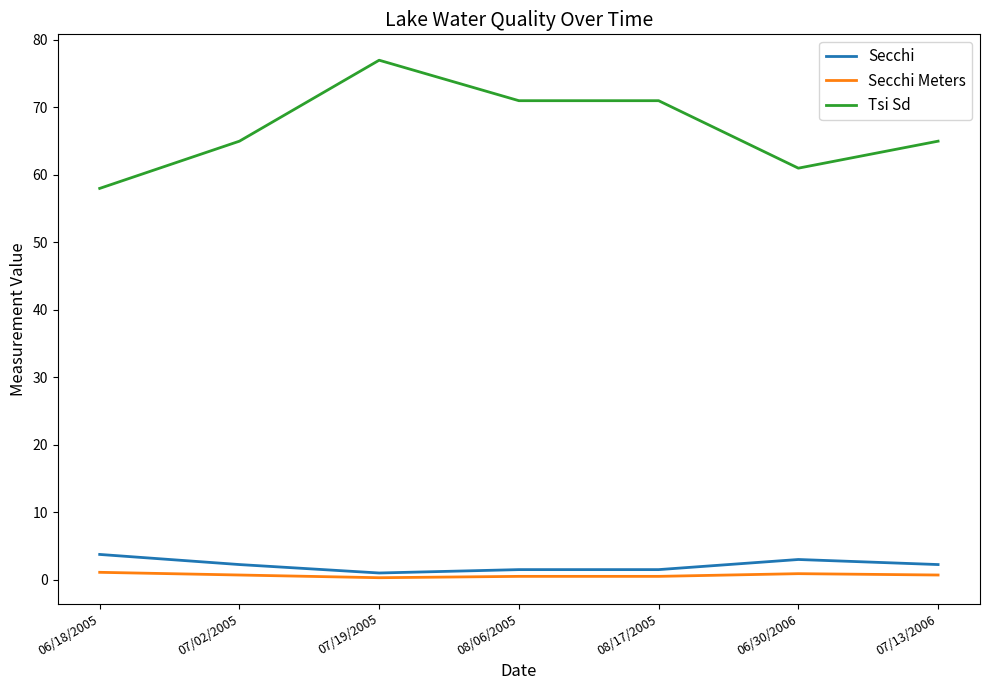

What is the difference between the maximum and minimum values in the Secchi Meters series?

0.8